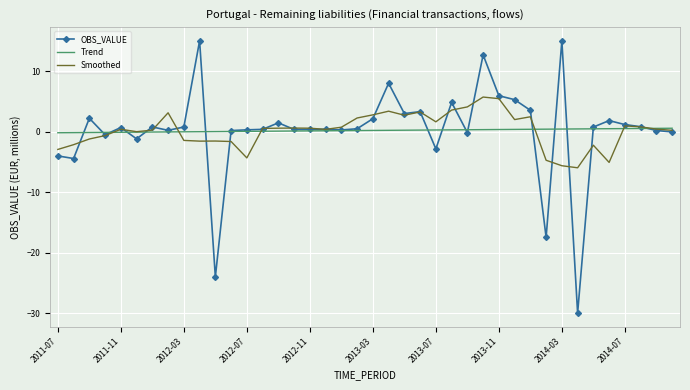

What is the difference between the second highest and second lowest values in the Smoothed series?

11.1